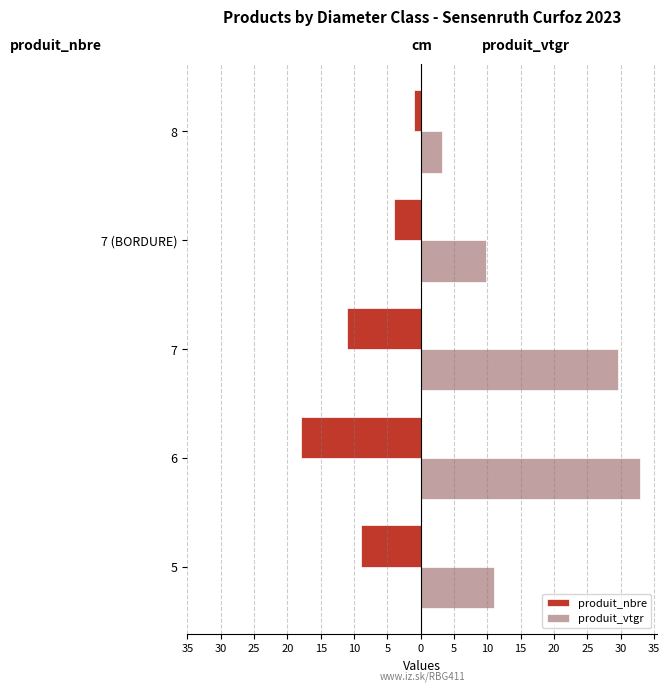

What is the value of the produit_nbre bar at the 5th from the left?

-1.0